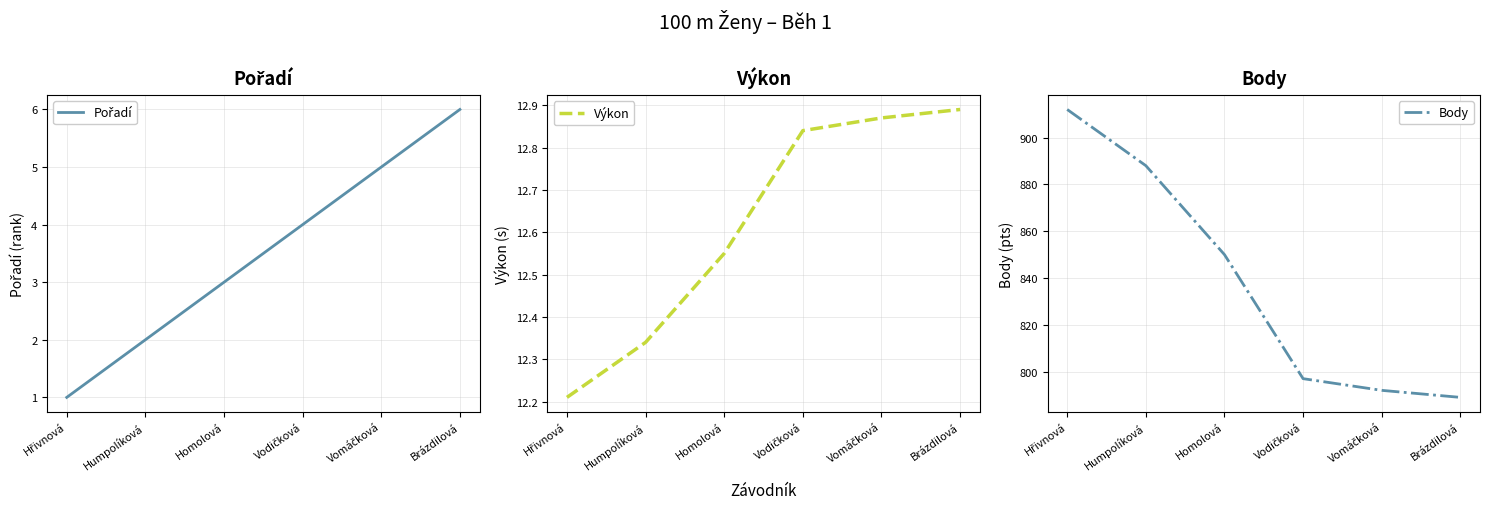

Reading right to left, what are all the values shown in this chart?

Pořadí: 6.0	5.0	4.0	3.0	2.0	1.0
Výkon: 12.9	12.9	12.8	12.6	12.3	12.2
Body: 789.0	792.0	797.0	850.0	888.0	912.0